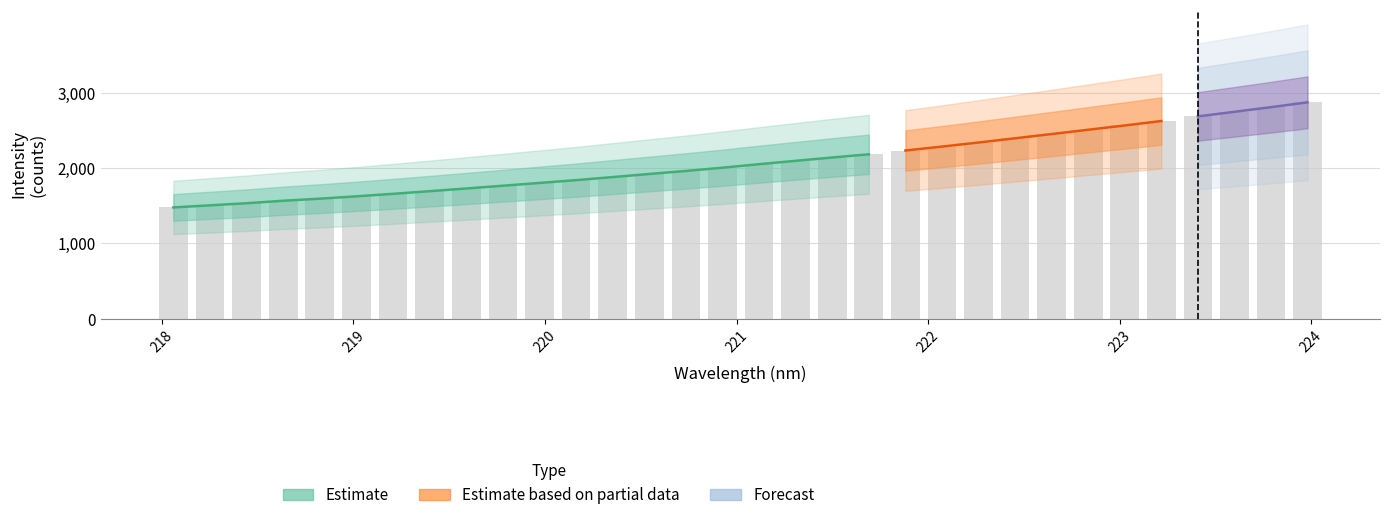

How many data points are less than 2052?

16